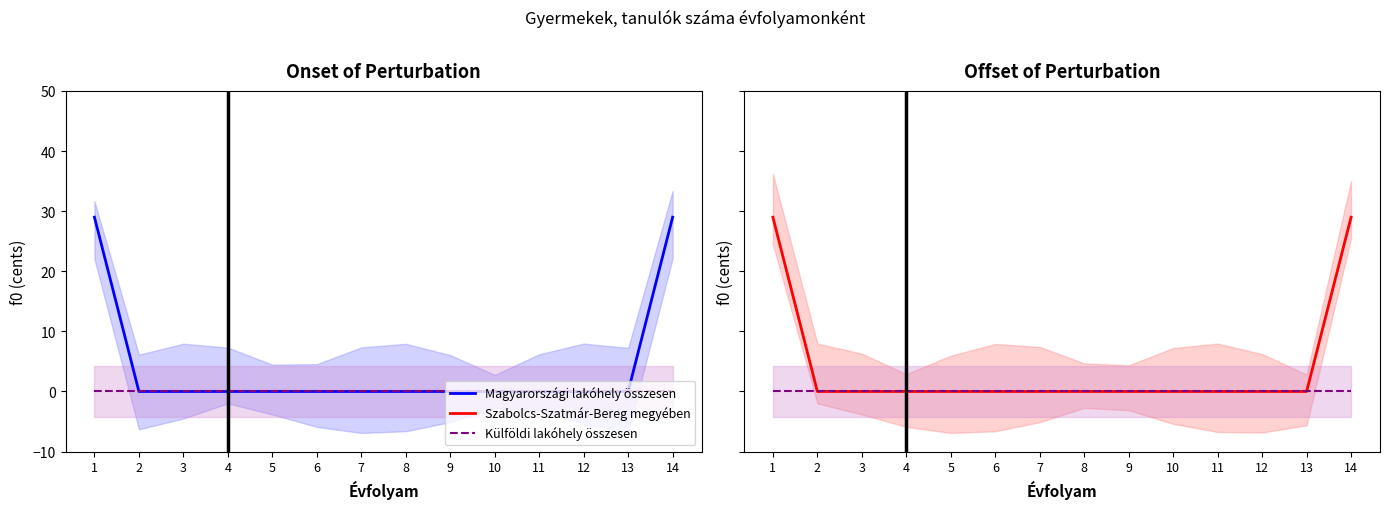

Reading left to right, transcribe all the data shown in this chart.

Magyarországi lakóhely összesen: 1=29	2=0	3=0	4=0	5=0	6=0	7=0	8=0	9=0	10=0	11=0	12=0	13=0	14=29
Külföldi lakóhely összesen: 1=0	2=0	3=0	4=0	5=0	6=0	7=0	8=0	9=0	10=0	11=0	12=0	13=0	14=0
Szabolcs-Szatmár-Bereg megyében: 1=29	2=0	3=0	4=0	5=0	6=0	7=0	8=0	9=0	10=0	11=0	12=0	13=0	14=29